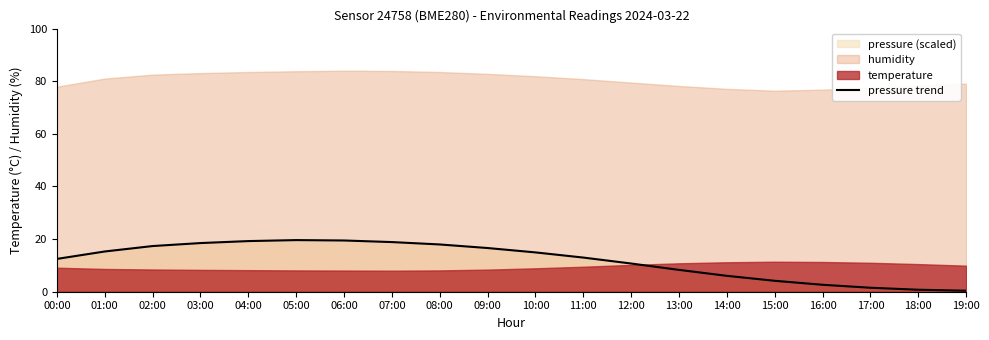

The value at 18:00 is 0.8. True or false?

True